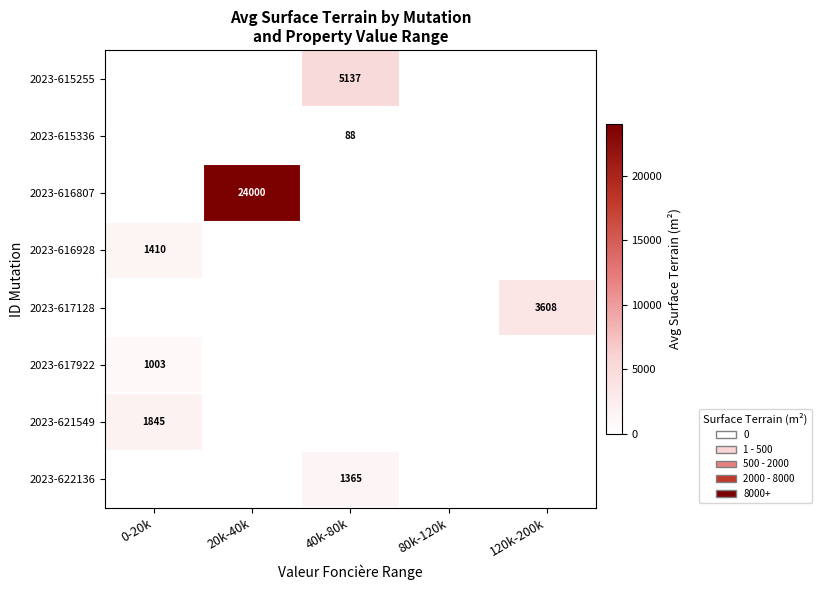

At how many categories does at least one series exceed 3993?

2